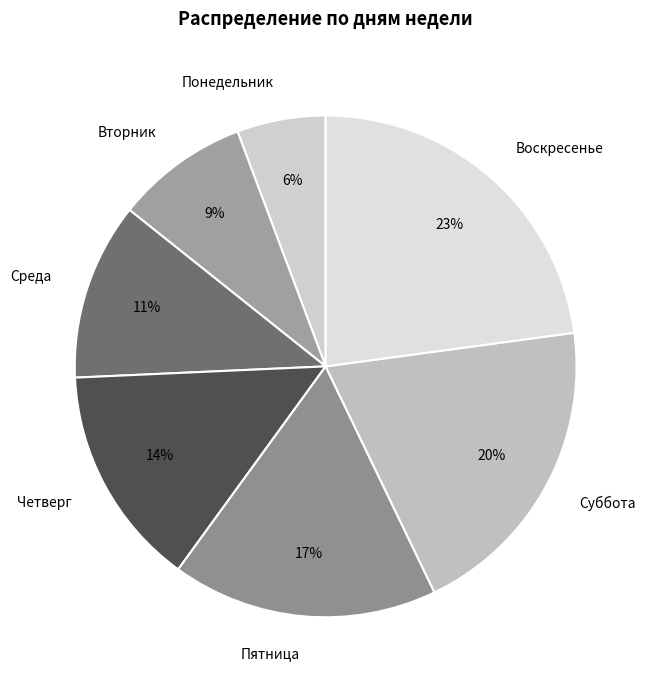

Do Суббота and Пятница together represent more than half of the pie?

No